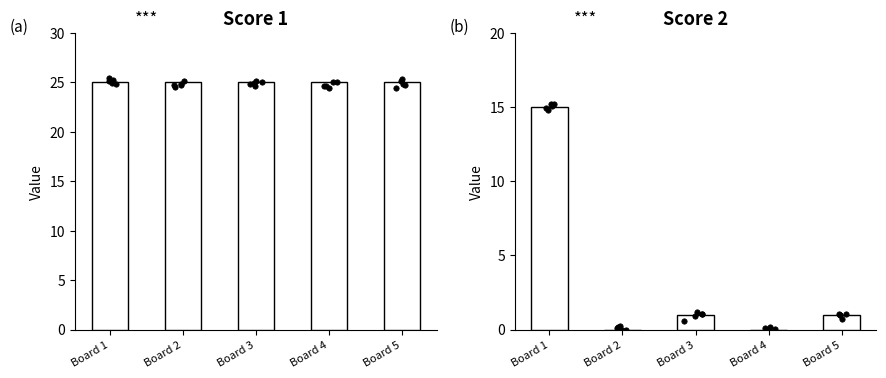

Which series contains the highest Y value?

Score 1